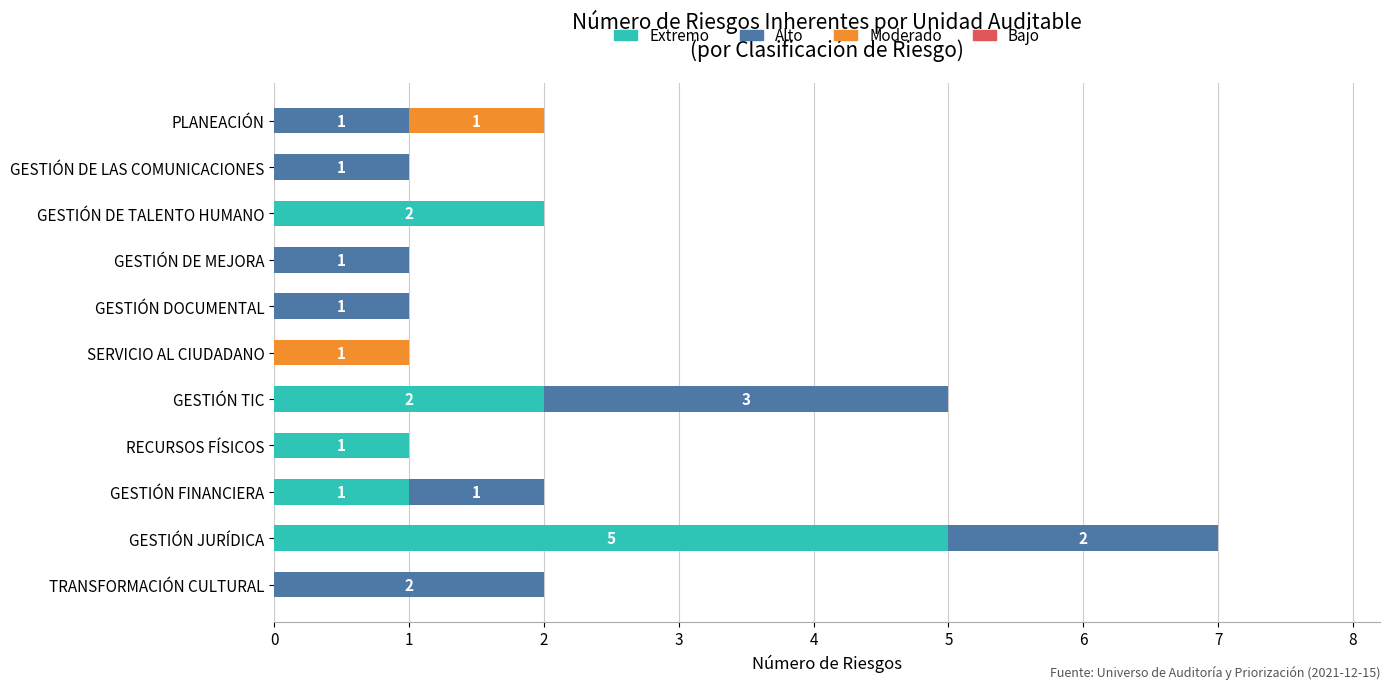

At which category is the sum across all series the highest?

GESTIÓN JURÍDICA